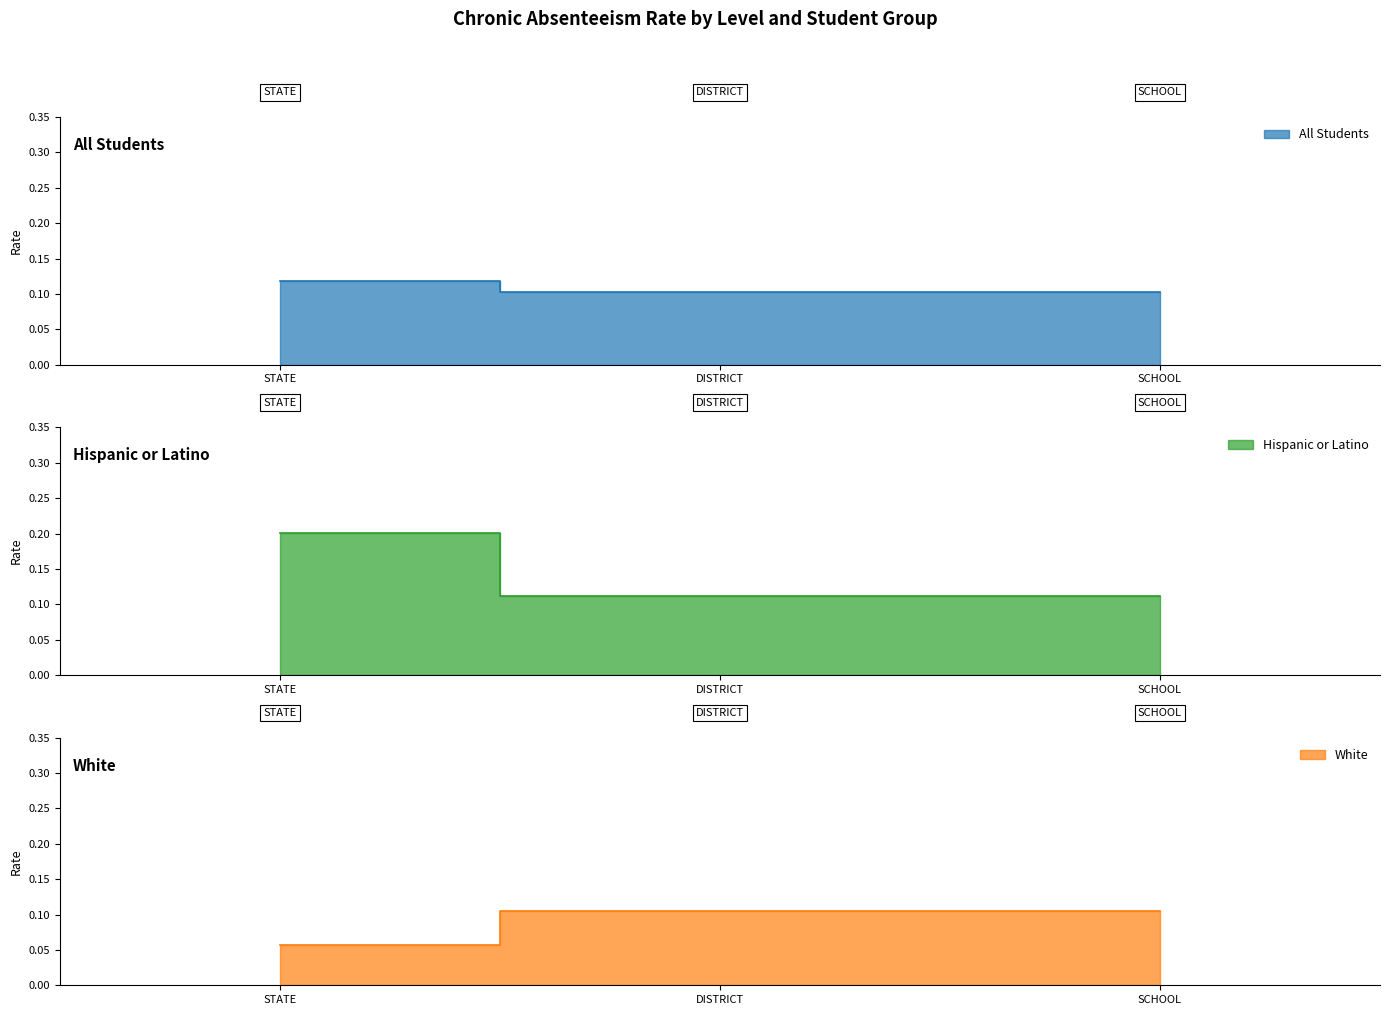

What is the maximum value for All Students?

0.1